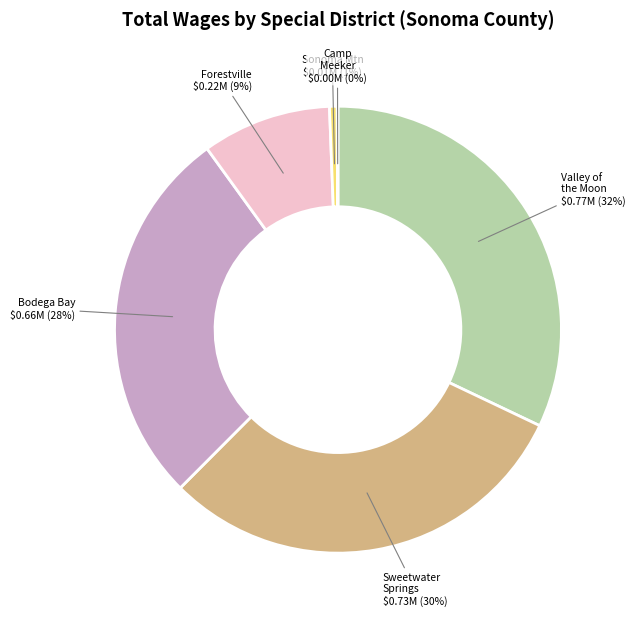

Which category has the biggest portion of the pie?

Valley of the Moon